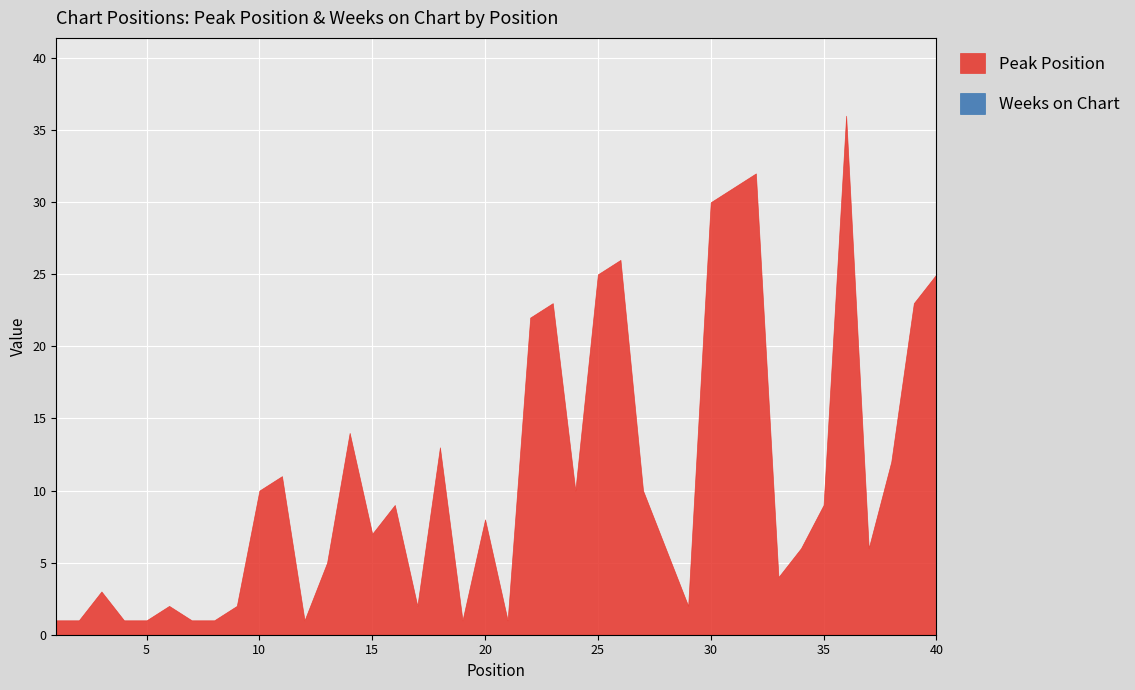

Is the value of Peak Position at 35 greater than the value of Weeks on Chart at 37?

Yes